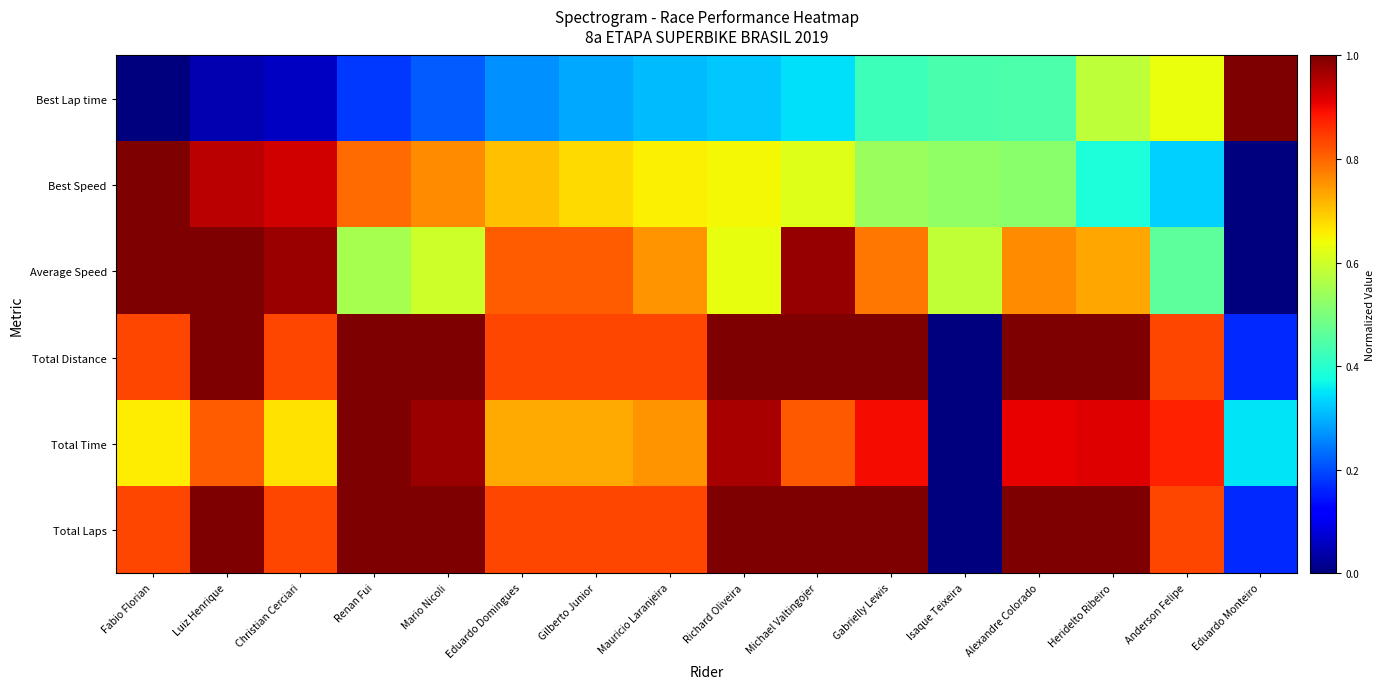

What is the spread (max minus min) of values at Alexandre Colorado?

0.6